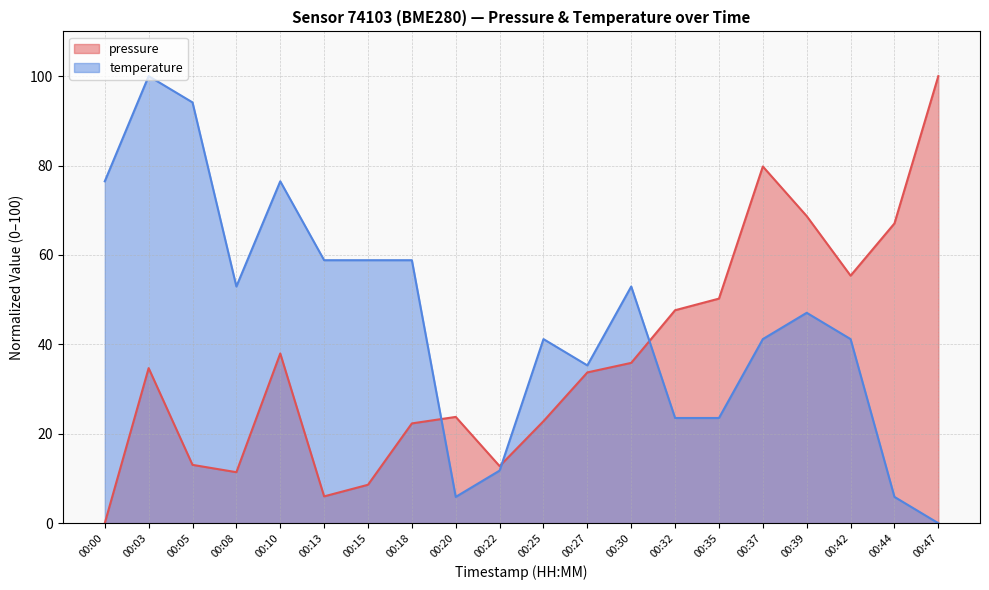

How many positive values does the temperature series have?

19